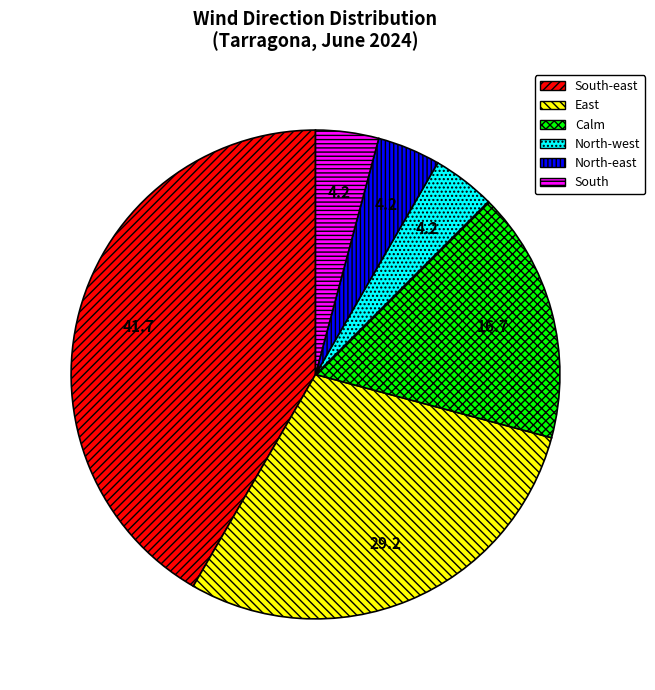

Is there any slice that represents more than half of the pie?

No